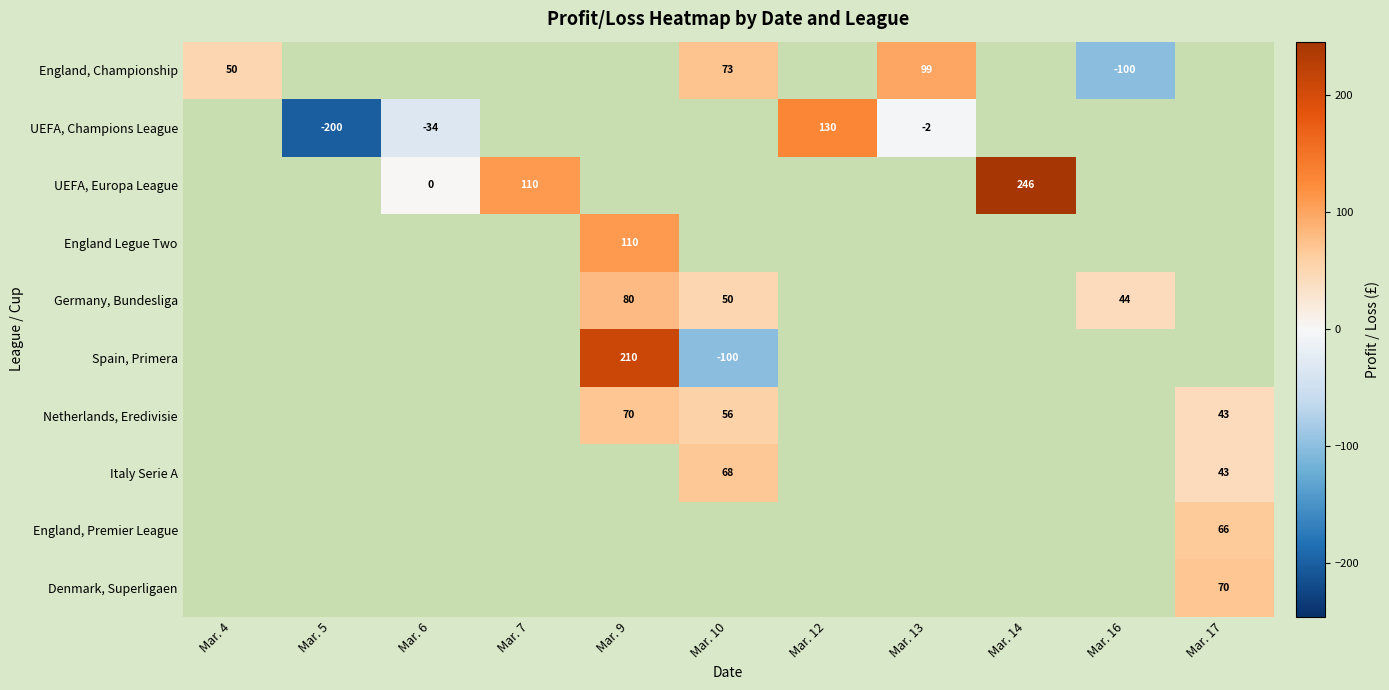

The value of UEFA, Champions League at Mar. 6 is -52. True or false?

False